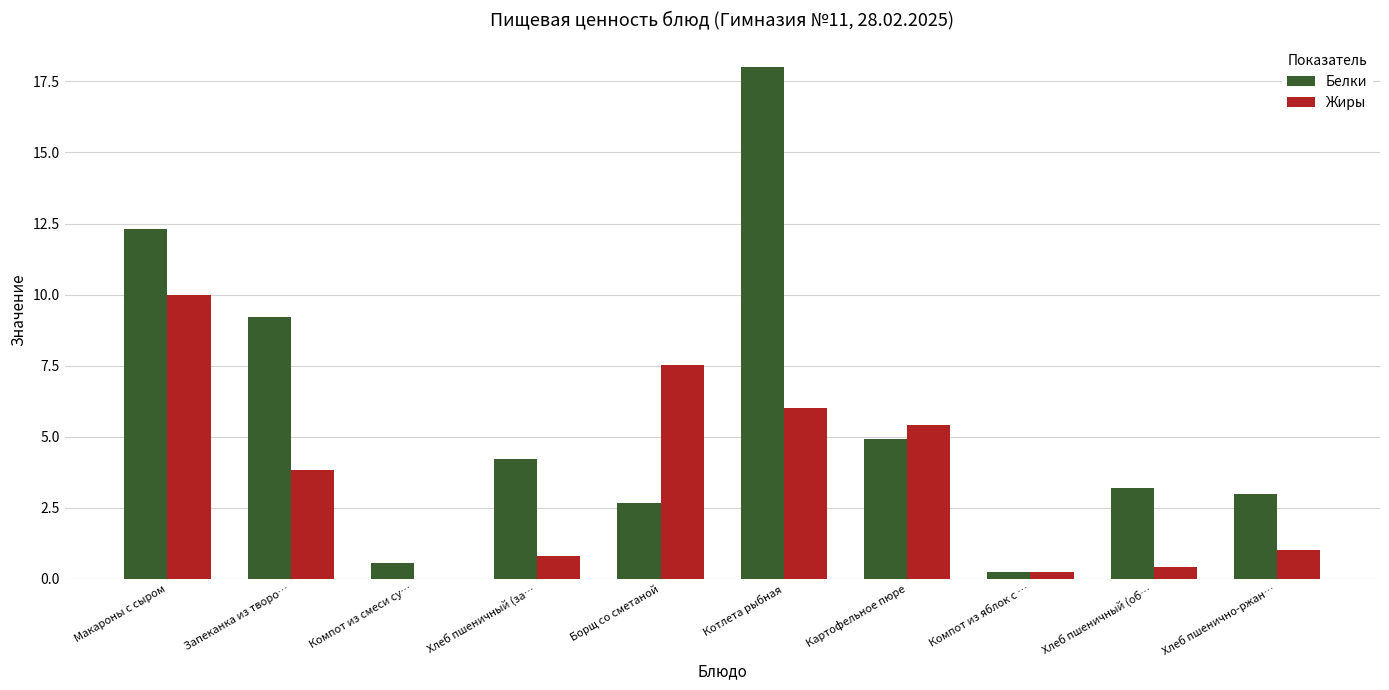

What are all the series names shown in the legend?

Белки, Жиры